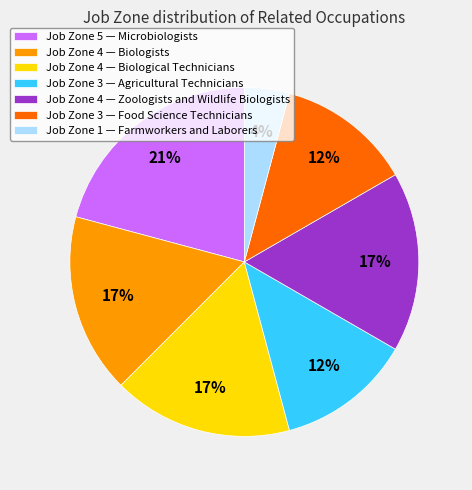

What is the largest slice in the pie chart?

Job Zone 5 — Microbiologists